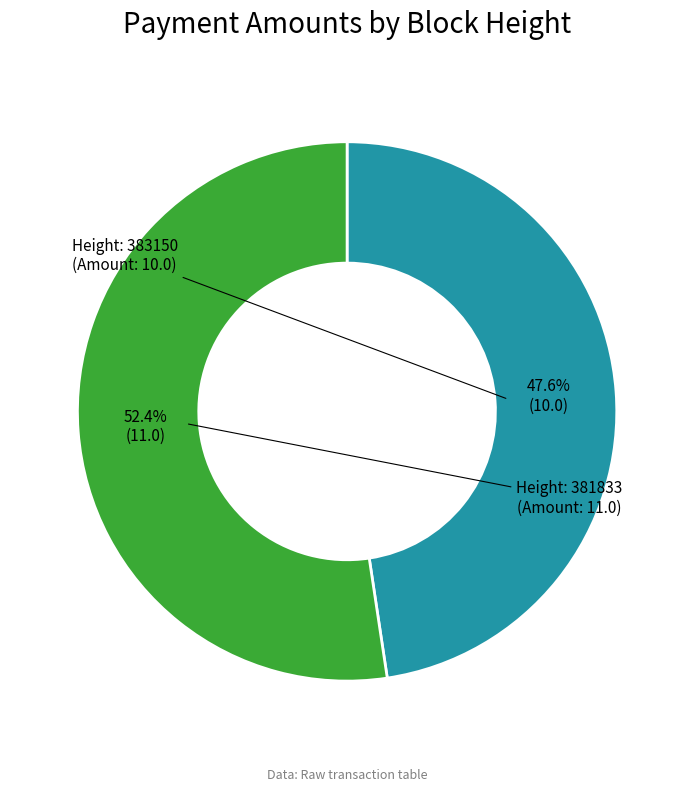

Is there a majority slice in this chart?

Yes